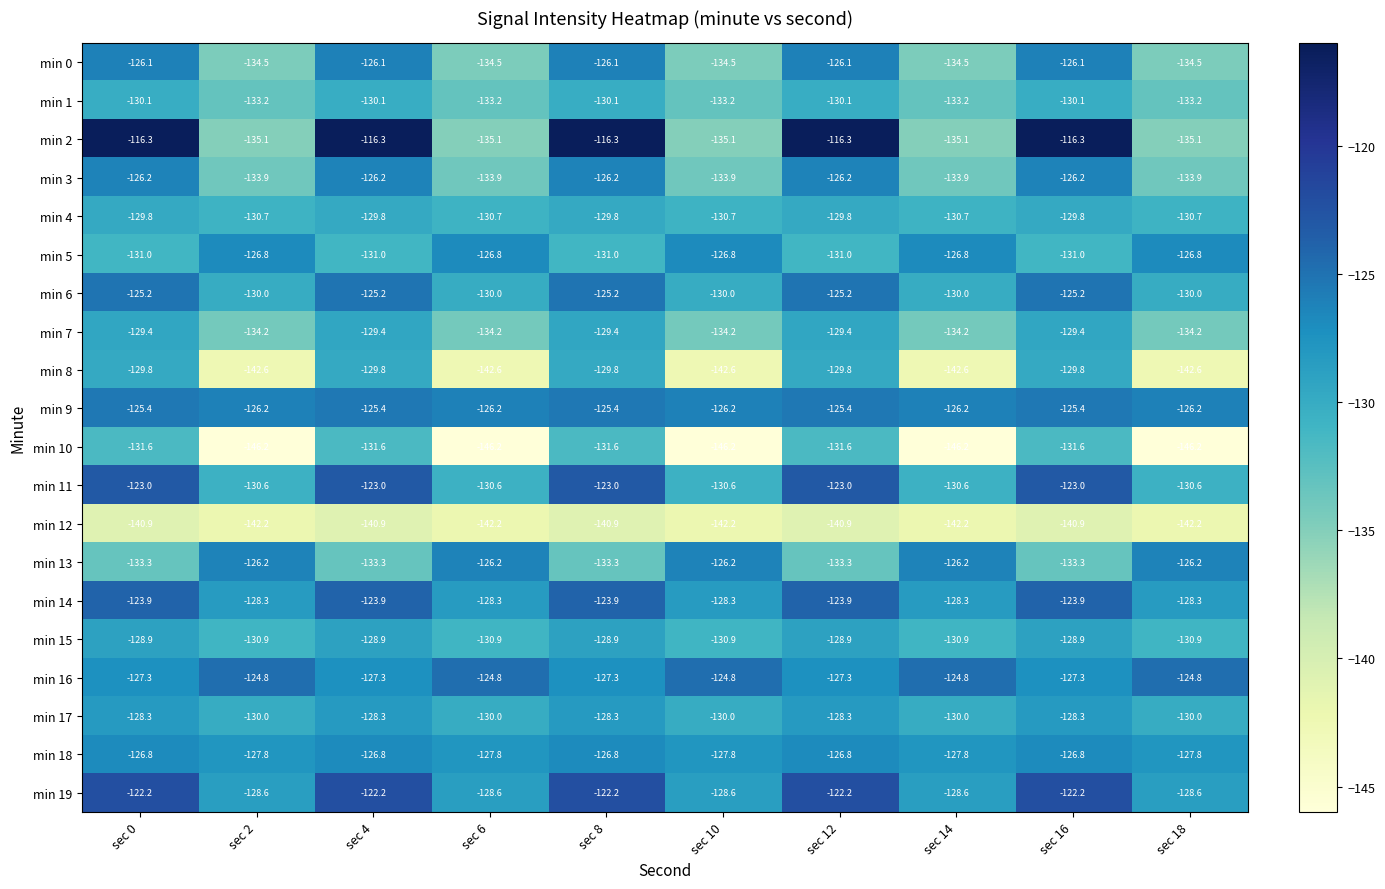

What is the spread (max minus min) of values at sec 6?

21.4